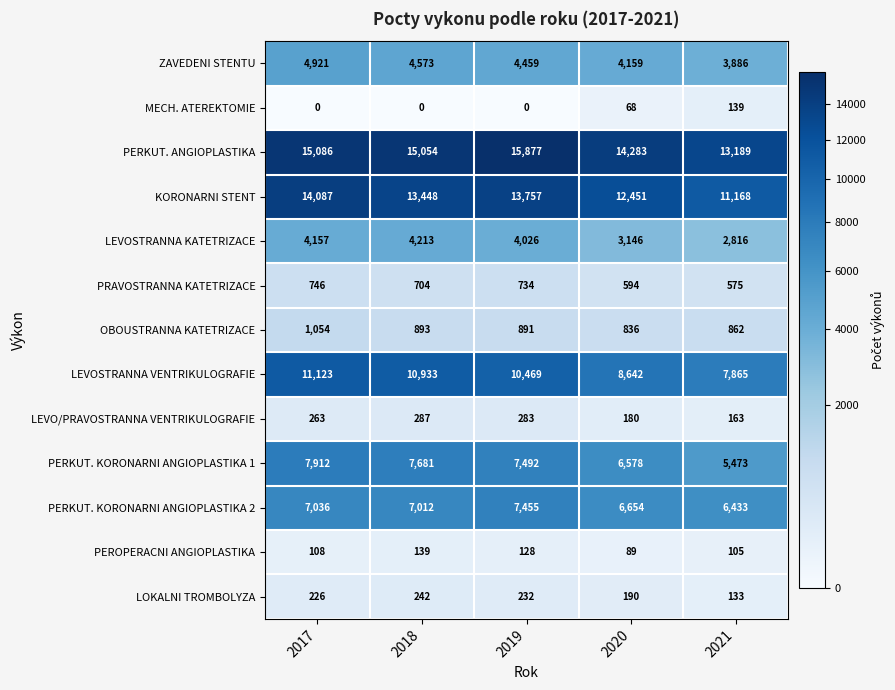

Which series has the widest spread of values?

LEVOSTRANNA VENTRIKULOGRAFIE